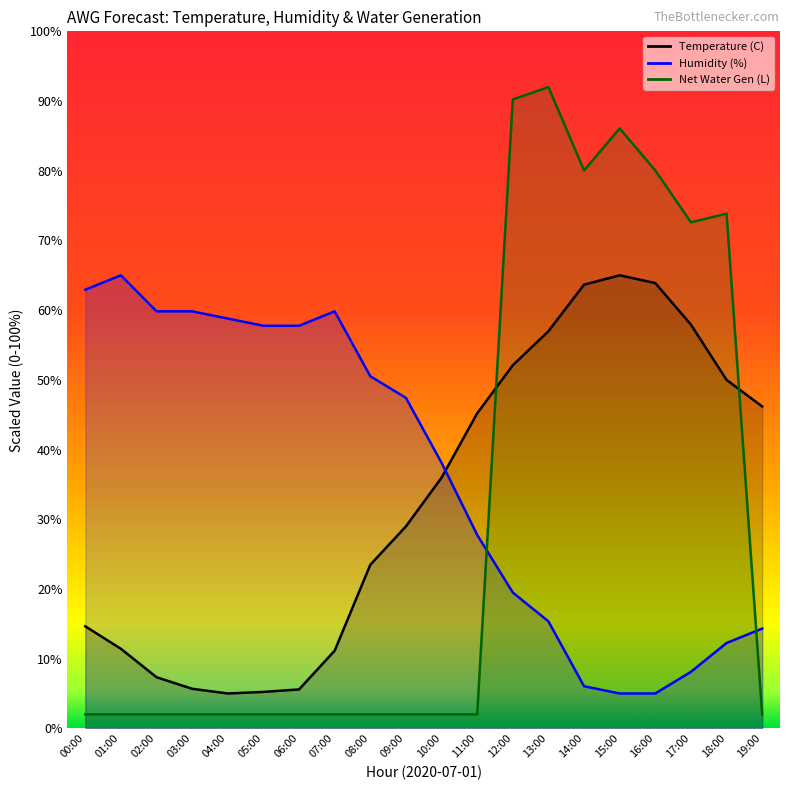

What position from the left is 06:00?

7